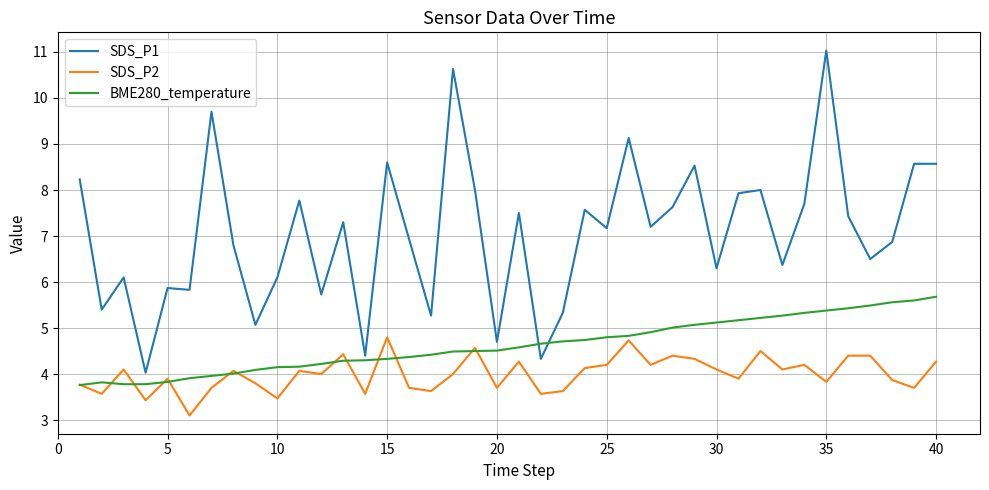

Which series has the largest range (max minus min)?

SDS_P1